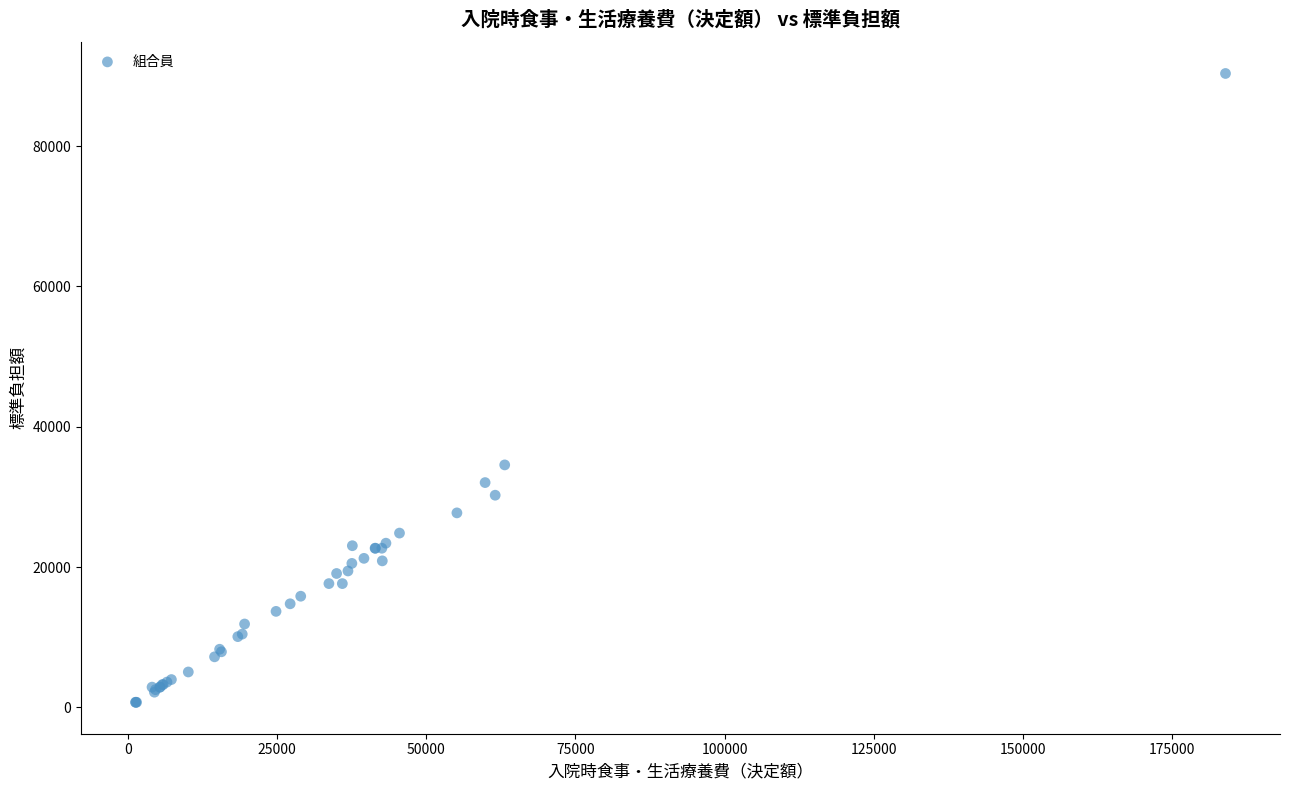

What Y value in the scatter plot is closest to 45540?

34560